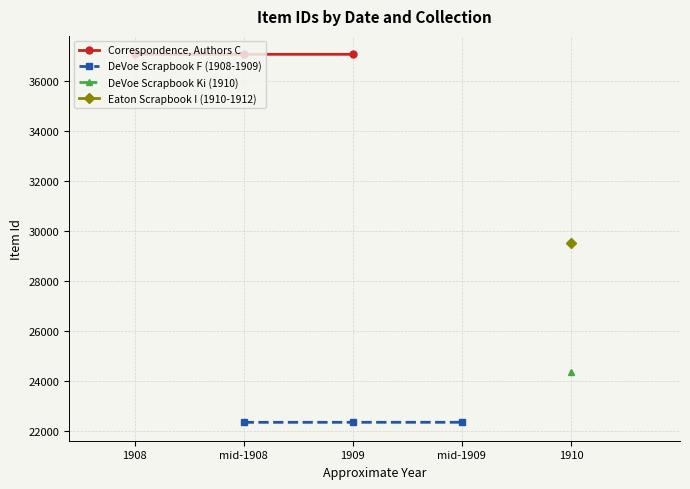

How many lines are shown in the chart?

2